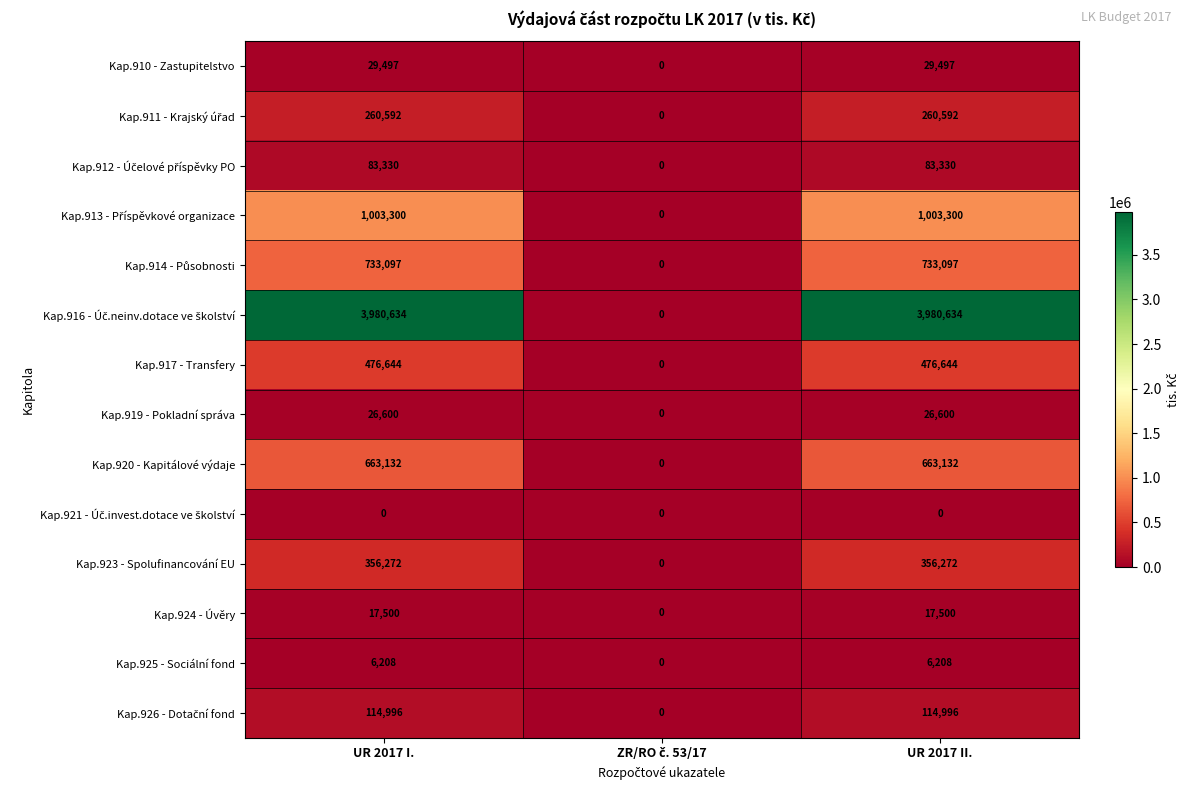

What is the total value across all series at UR 2017 I.?

7751802